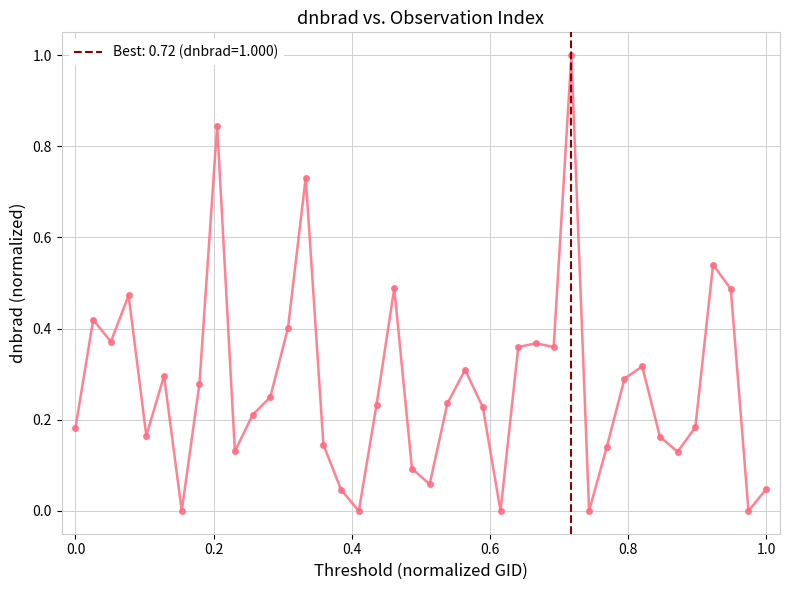

How many interior local valleys (lower than both neighbors) does the data have?

11